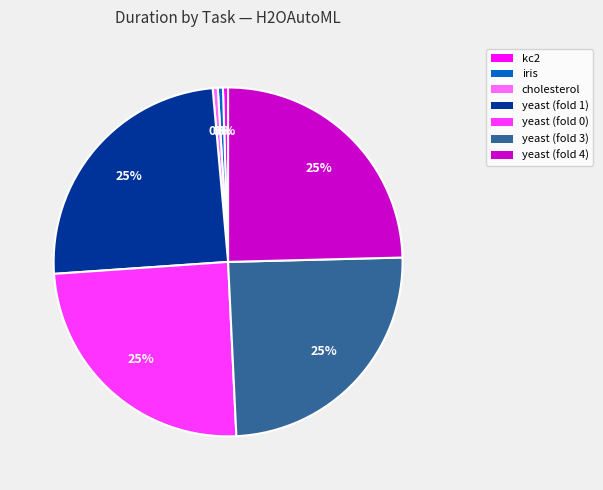

True or false: cholesterol accounts for 14% of the total.

False